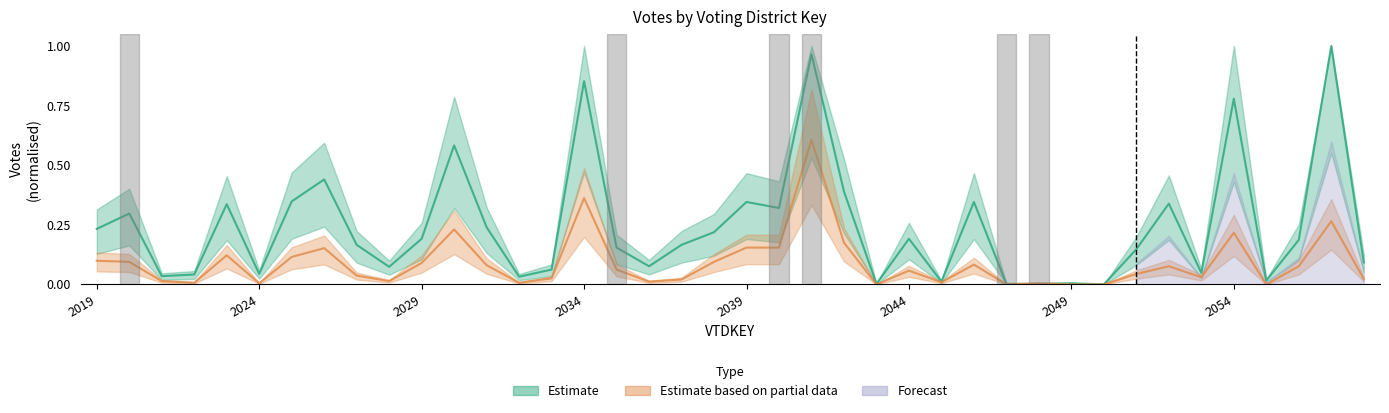

True or false: KempD_18P_204th District Judge has more than 1 interior local peaks.

True